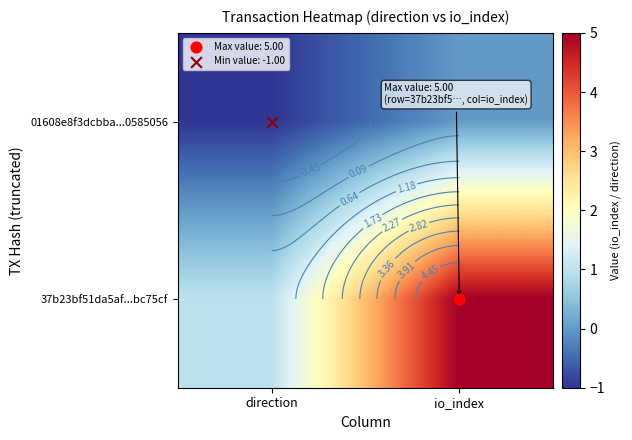

What is the spread (max minus min) of values at direction?

2